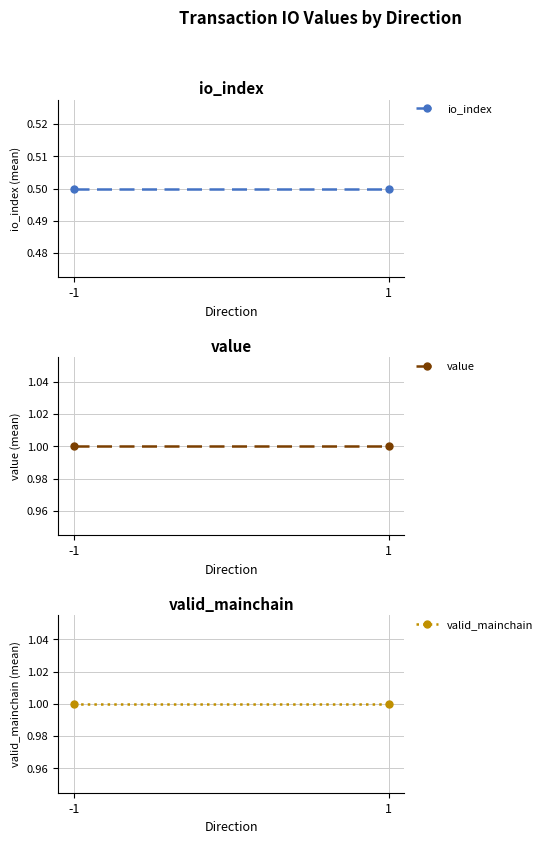

What is the maximum value shown in the chart?

1.0